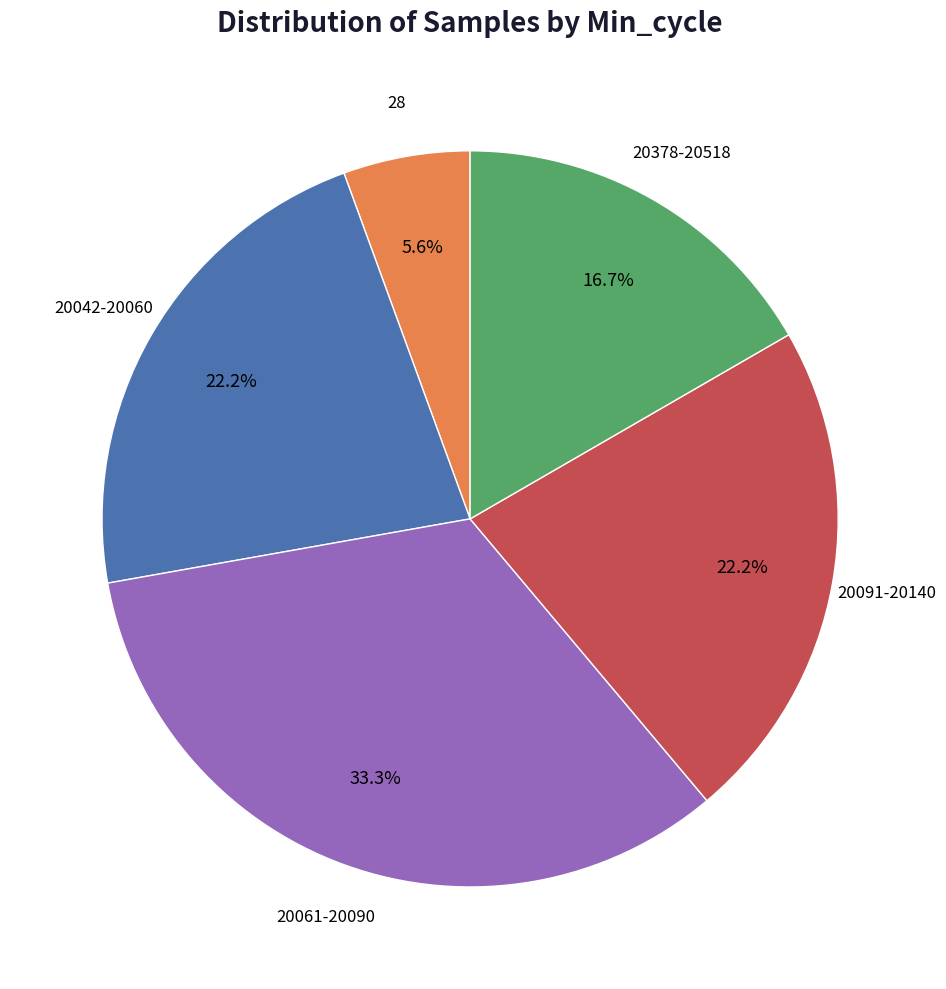

Is there a majority slice in this chart?

No